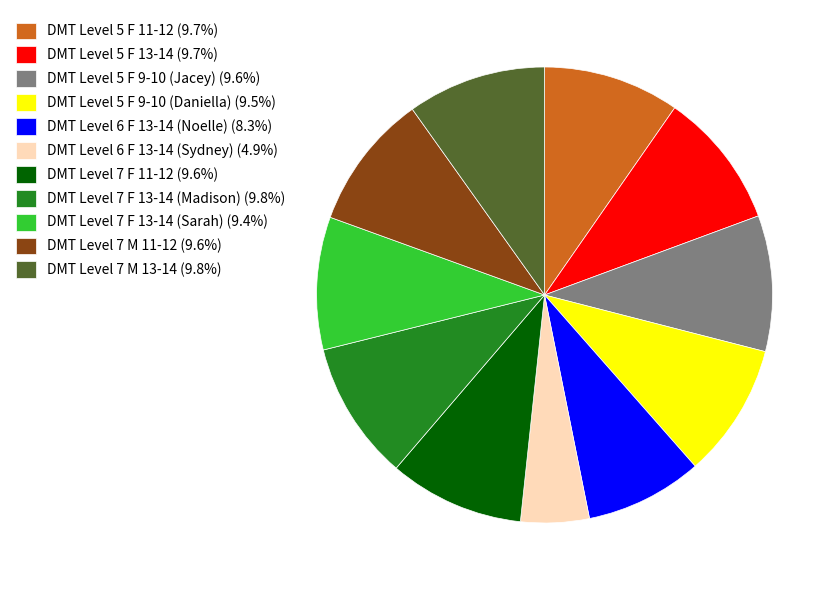

How many slices are in this pie chart?

11